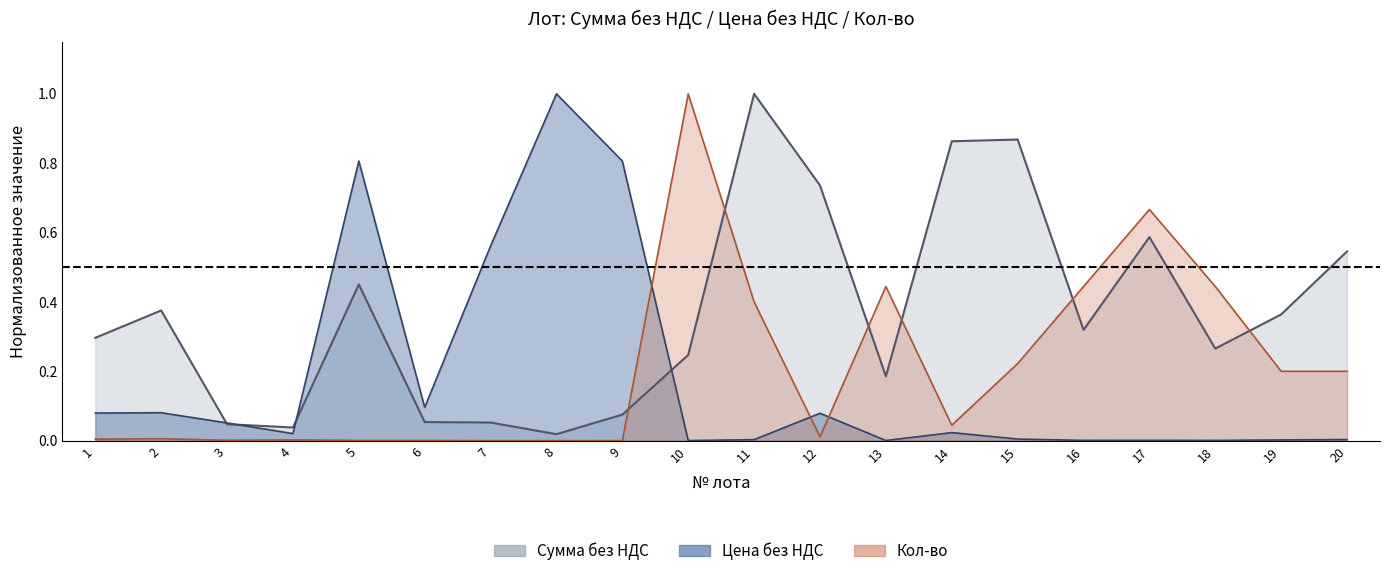

Reading left to right, list all the values displayed in this chart.

Сумма без НДС: 0.3	0.4	0.0	0.0	0.5	0.1	0.1	0.0	0.1	0.2	1.0	0.7	0.2	0.9	0.9	0.3	0.6	0.3	0.4	0.5
Цена без НДС: 0.1	0.1	0.1	0.0	0.8	0.1	0.6	1.0	0.8	0.0	0.0	0.1	0.0	0.0	0.0	0.0	0.0	0.0	0.0	0.0
Кол-во: 0.0	0.0	0.0	0.0	0.0	0.0	0.0	0.0	0.0	1.0	0.4	0.0	0.4	0.0	0.2	0.4	0.7	0.4	0.2	0.2